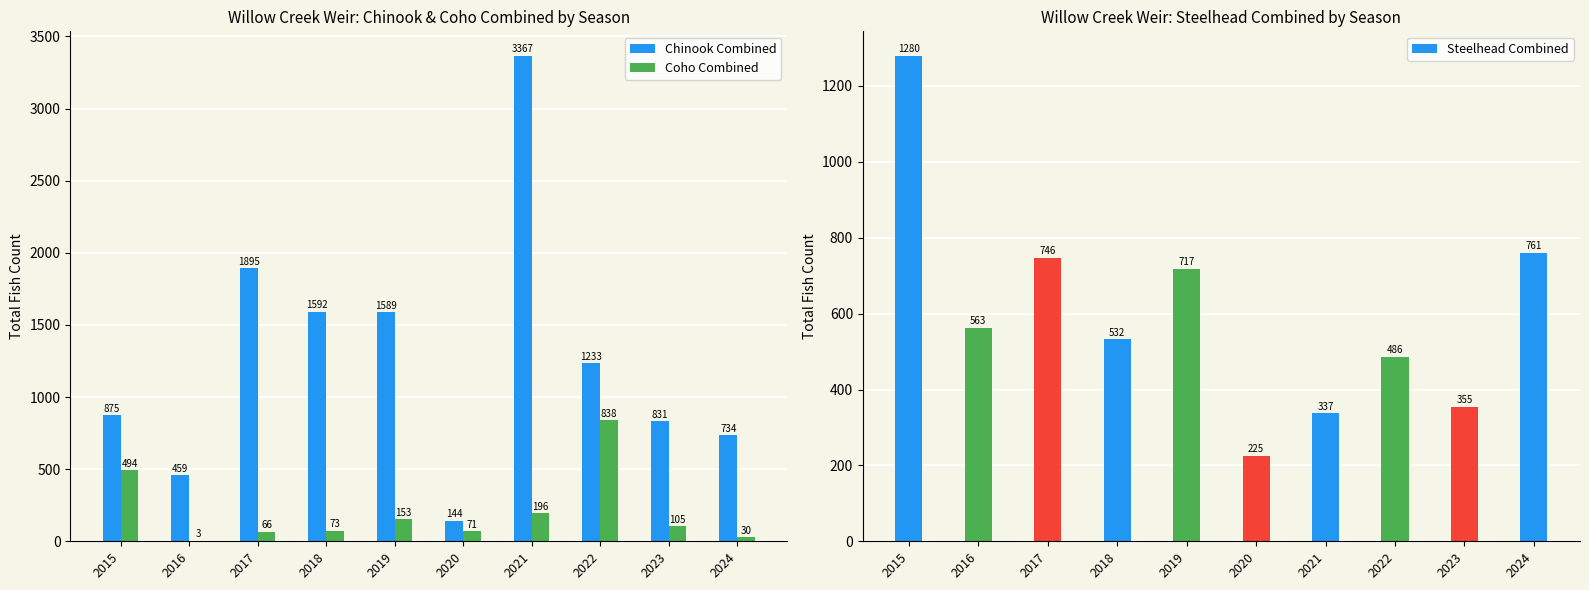

Which category has the lowest value in the Steelhead Combined series?

2020